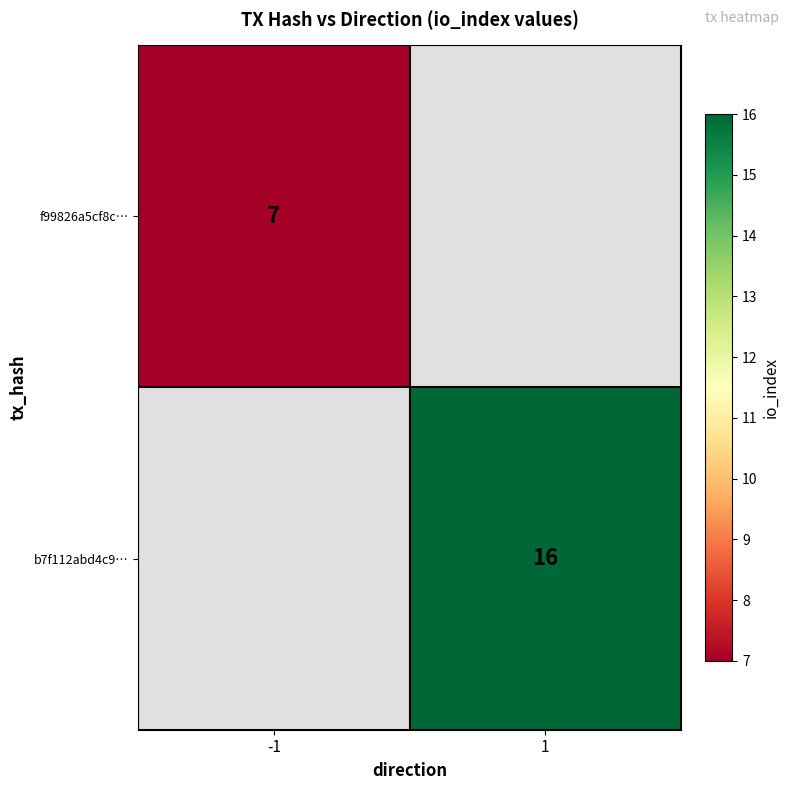

The f99826a5cf8c… series shows 11 at -1. True or false?

False